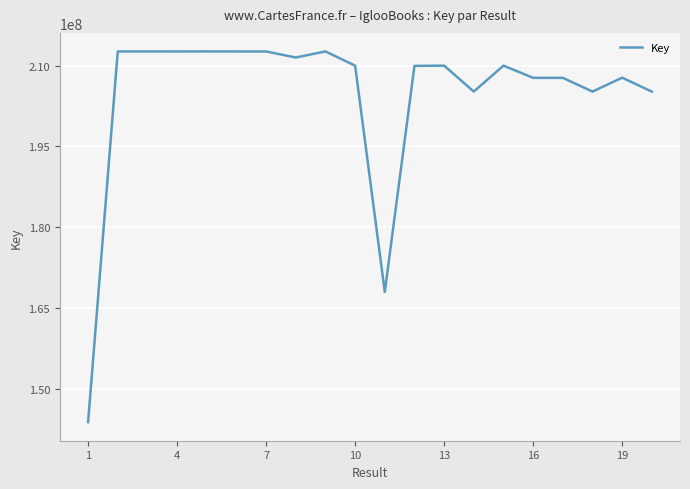

What is the greatest value displayed?

212645562